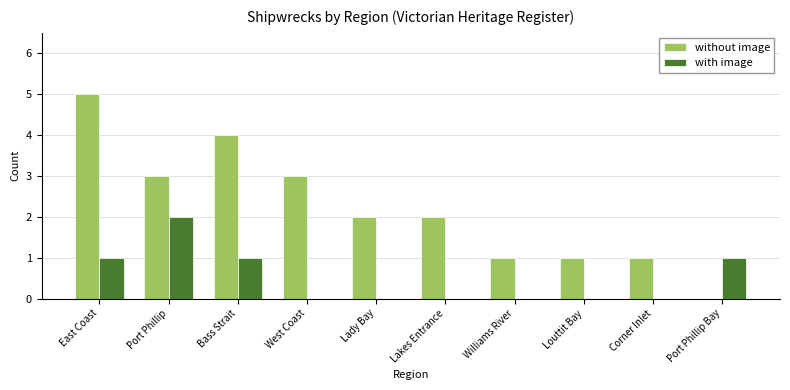

The value of without image at Louttit Bay is 1. True or false?

True